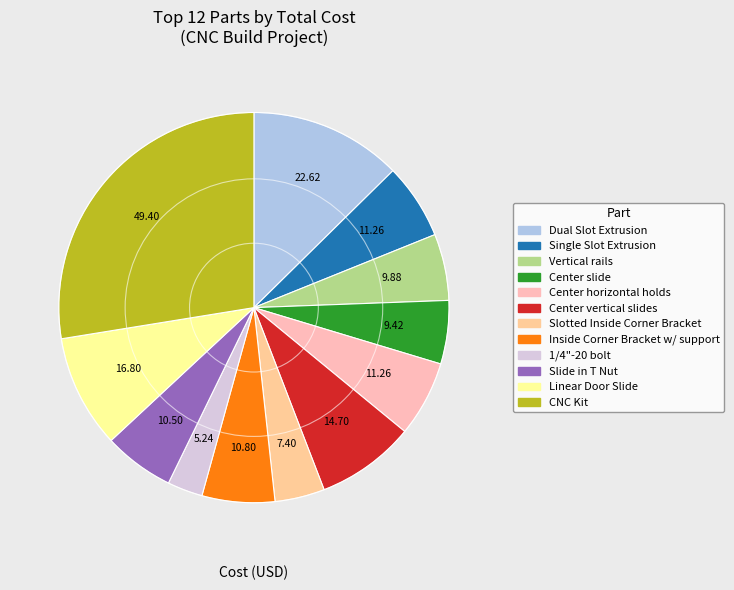

To the nearest percent, what portion does Linear Door Slide represent?

9%